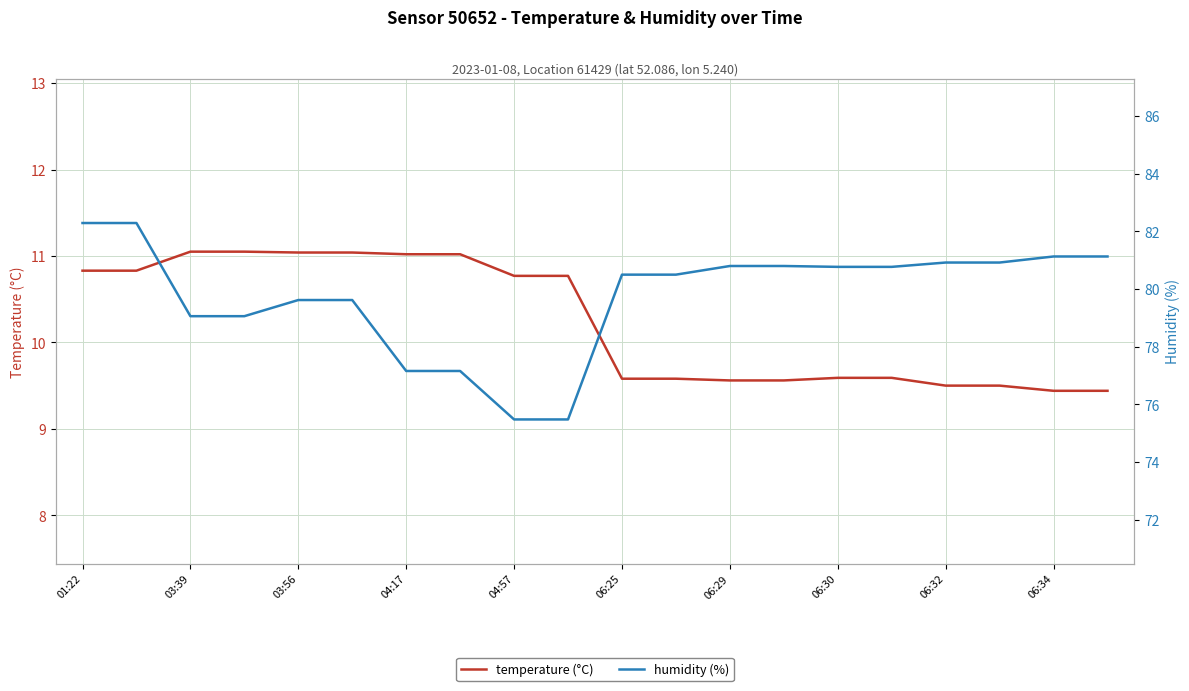

Rank the series by their average value, from lowest to highest.

temperature (°C), humidity (%)